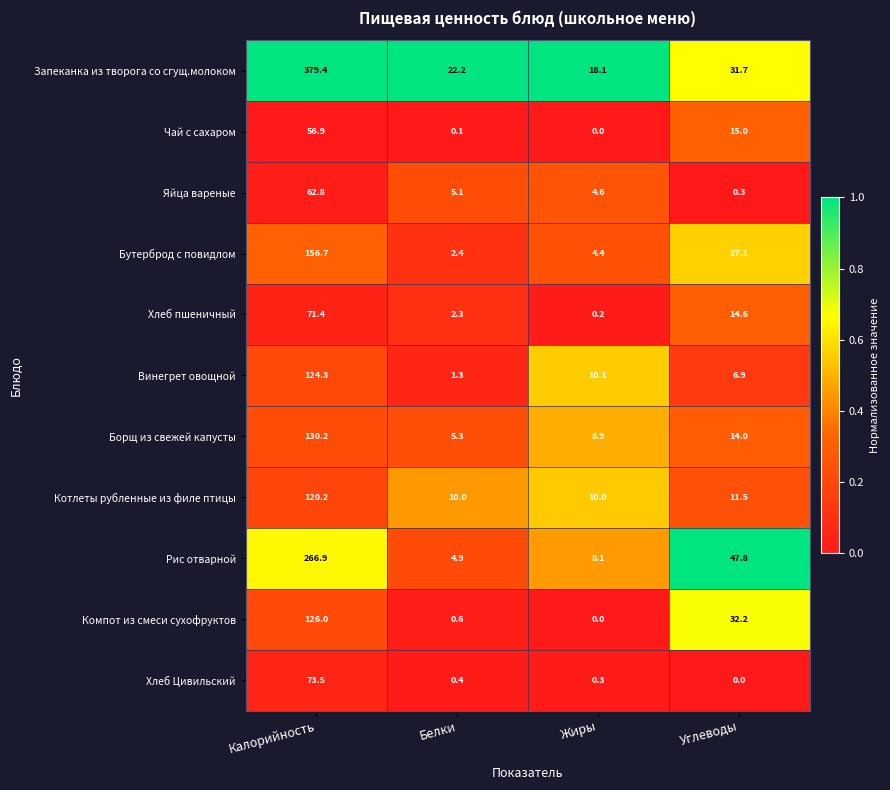

Which series changed the most between Калорийность and Белки?

Запеканка из творога со сгущ.молоком